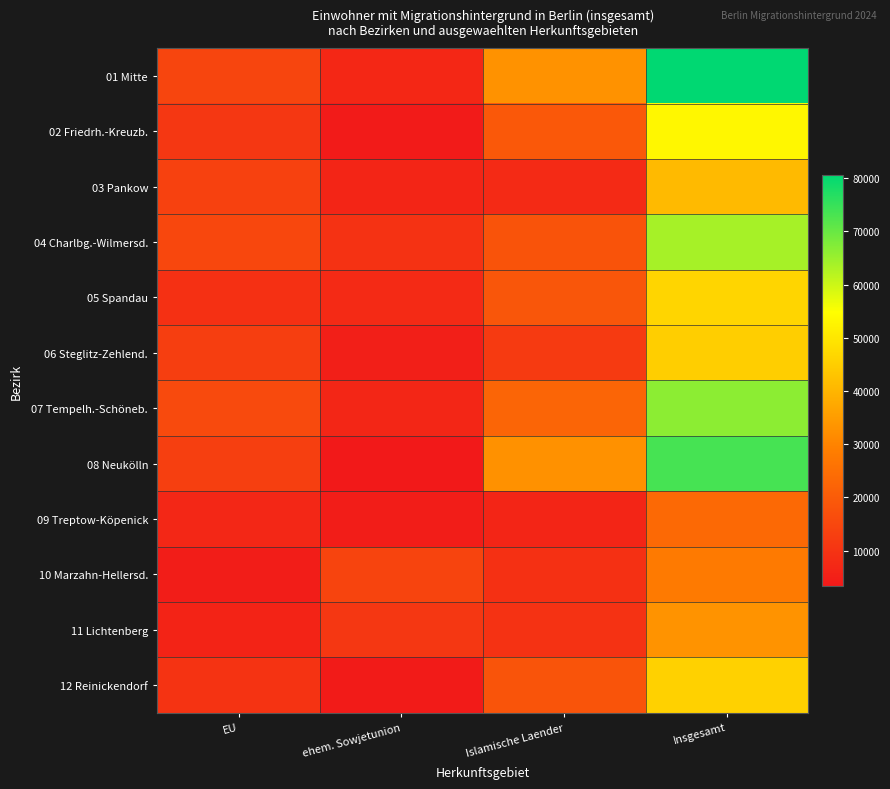

At which category is the sum across all series the highest?

Insgesamt